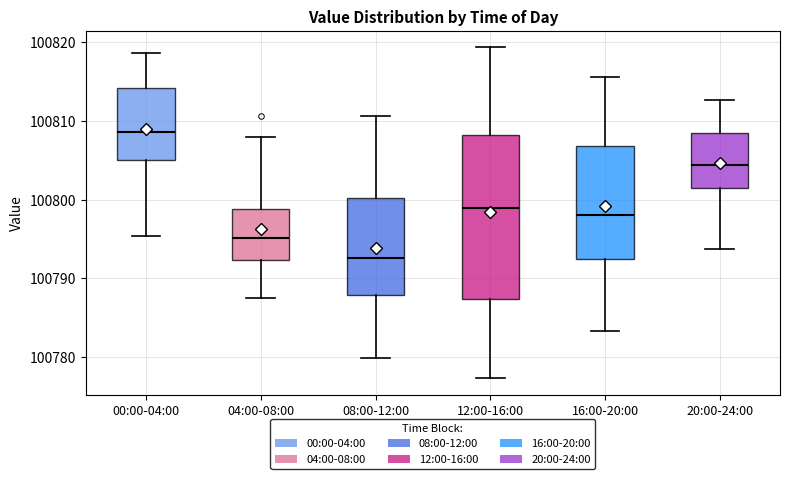

Which box's median line is the highest?

00:00-04:00